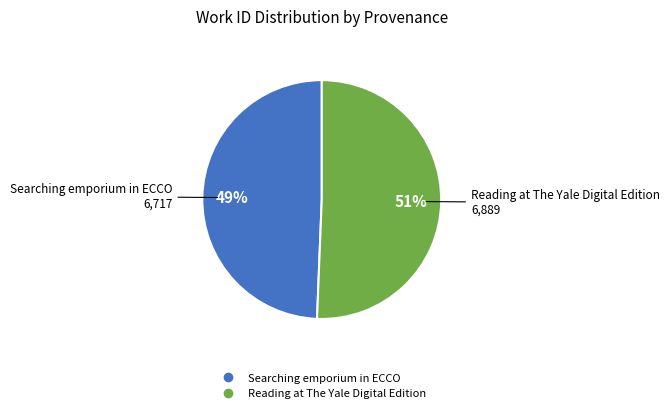

To the nearest percent, what percentage of the pie is Reading at The Yale Digital Edition?

51%